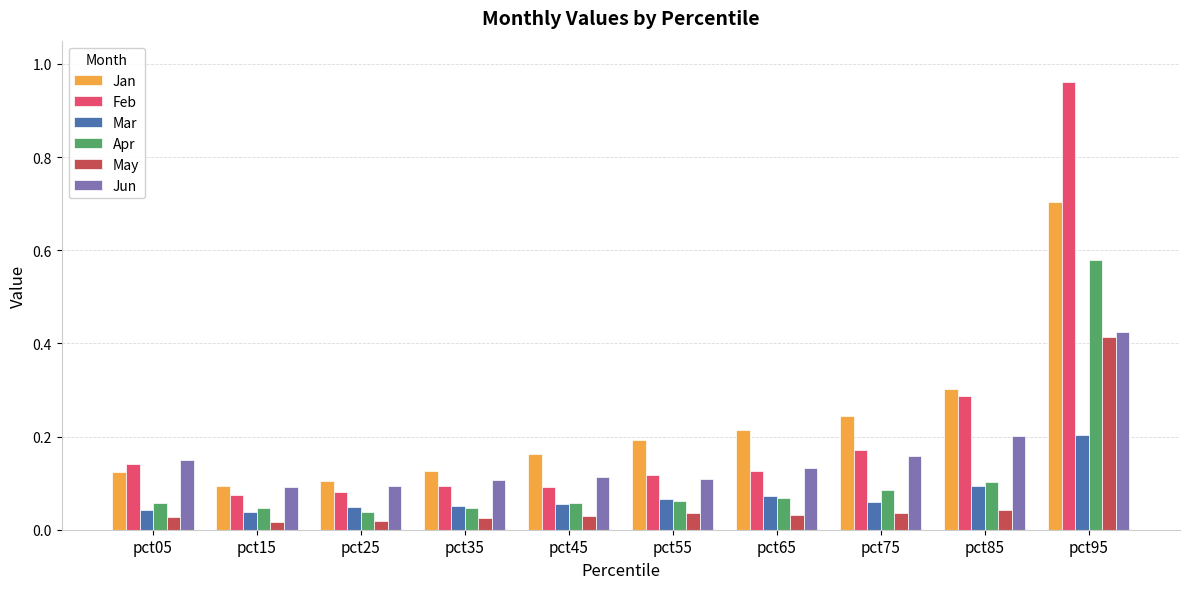

True or false: Jan has a value of 0.7 at pct95.

True